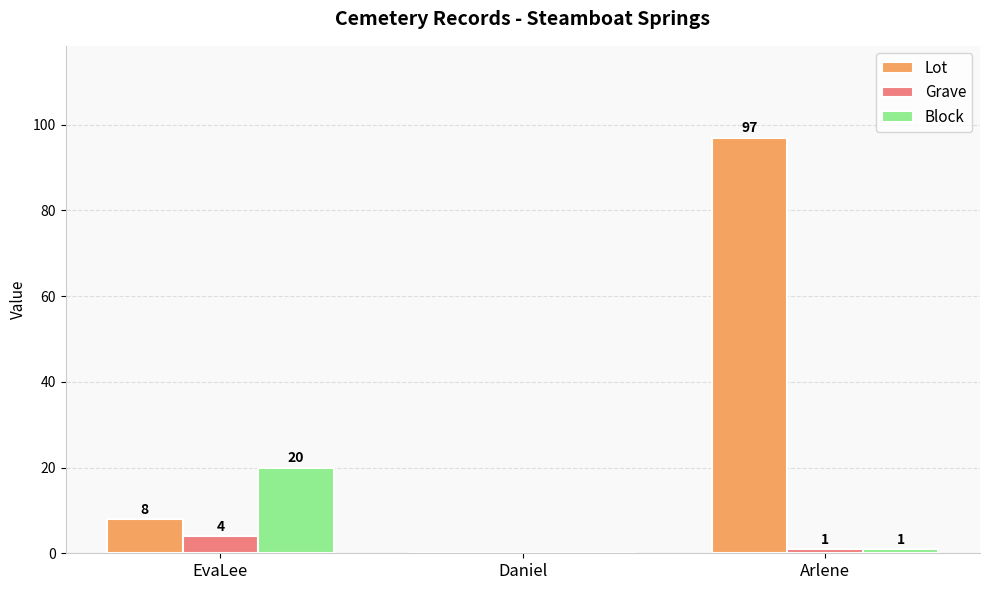

Reading right to left, transcribe all the data shown in this chart.

Lot: Arlene=97	Daniel=0	EvaLee=8
Grave: Arlene=1	Daniel=0	EvaLee=4
Block: Arlene=1	Daniel=0	EvaLee=20